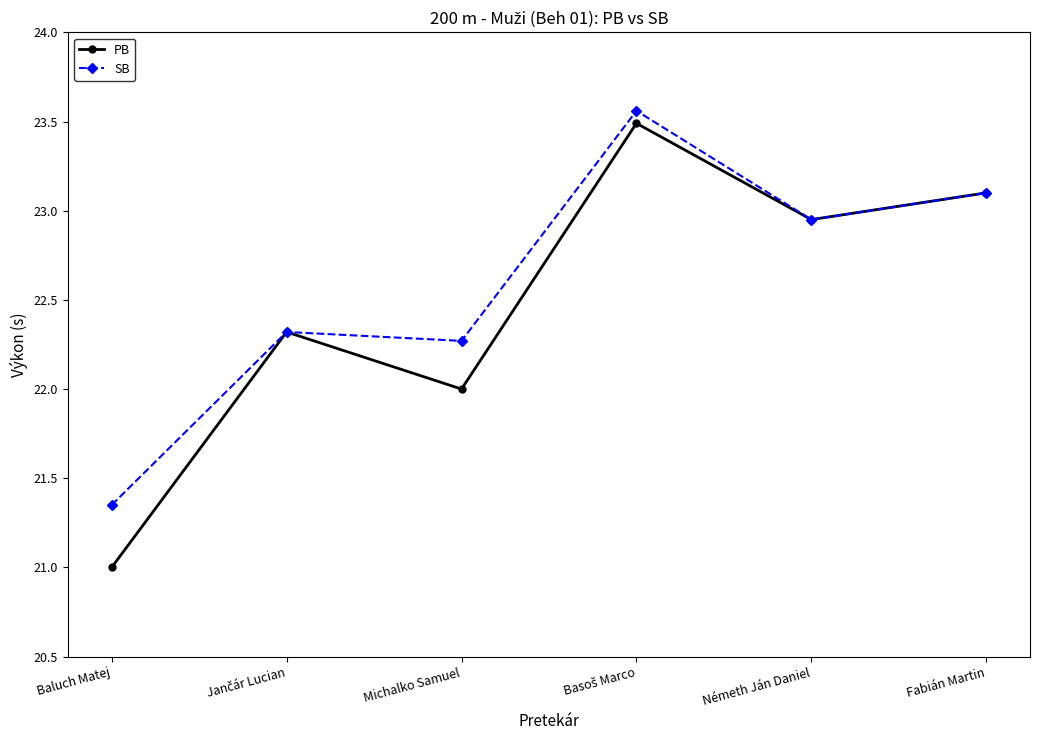

What is the total value across all series at Németh Ján Daniel?

45.9